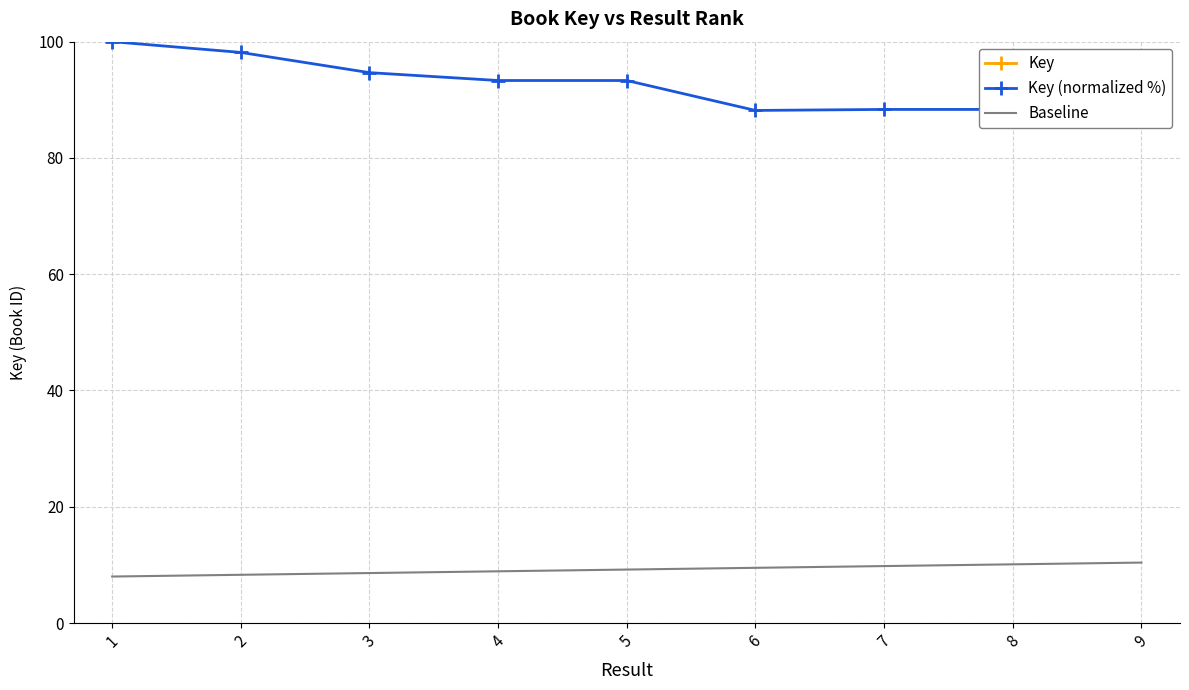

The Key series shows 207766767.0 at 3. True or false?

True